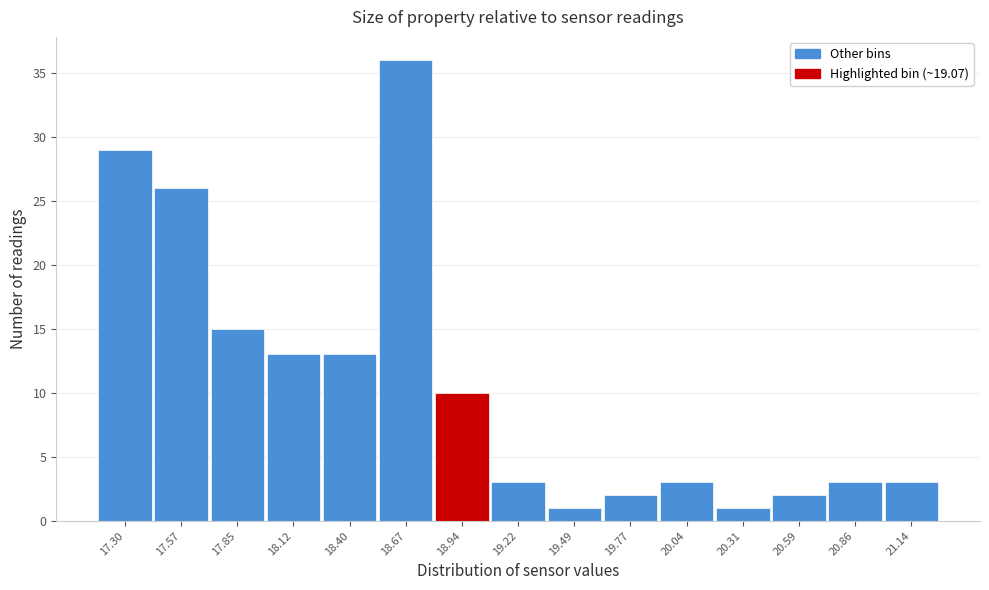

Reading left to right, what are all the values shown in this chart?

17.30=29	17.57=26	17.85=15	18.12=13	18.40=13	18.67=36	18.94=10	19.22=3	19.49=1	19.77=2	20.04=3	20.31=1	20.59=2	20.86=3	21.14=3